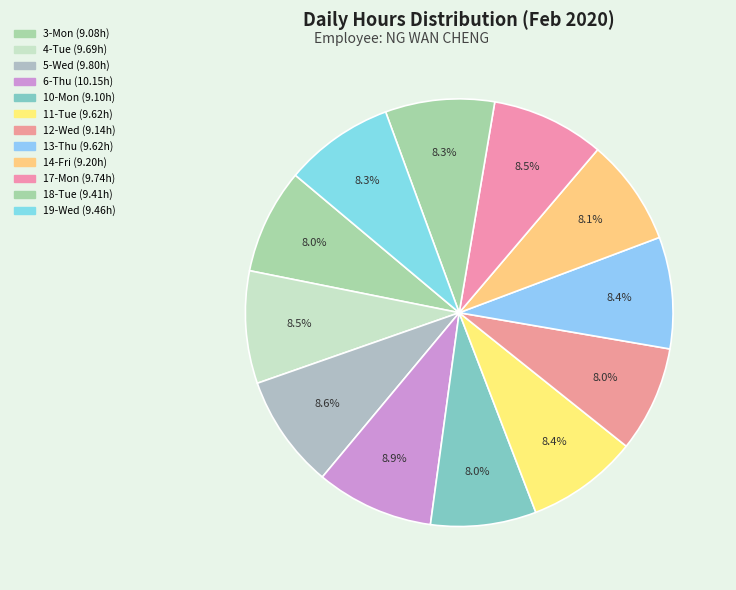

To the nearest percent, what portion does 3-Mon represent?

8%